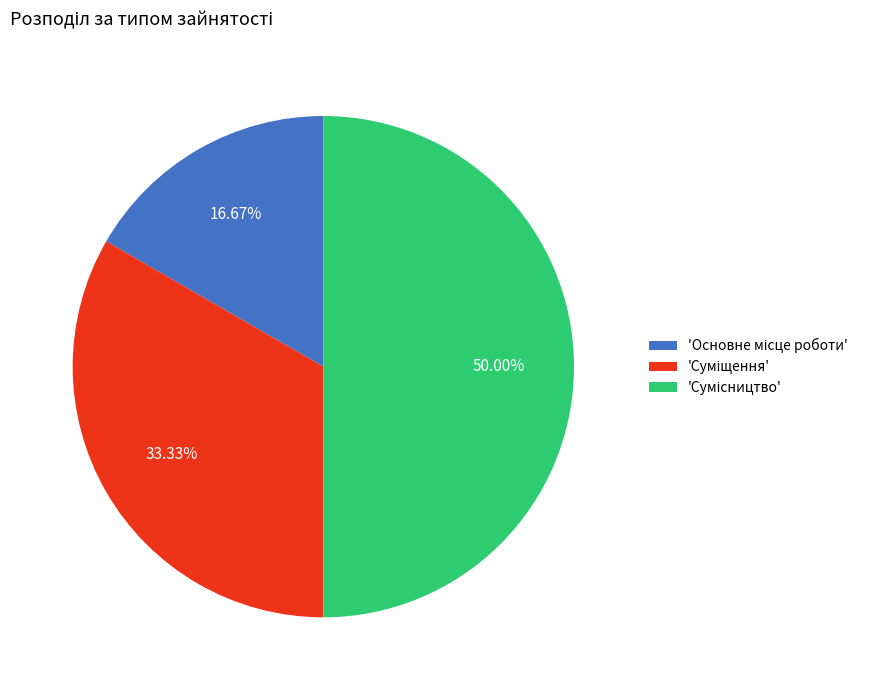

Count the number of slices in the pie.

3